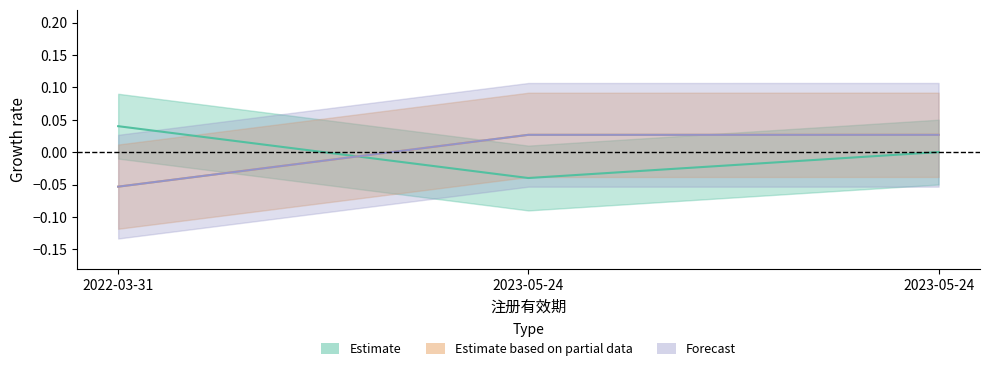

Between 2023-05-24 and 2022-03-31, which is larger?

2022-03-31